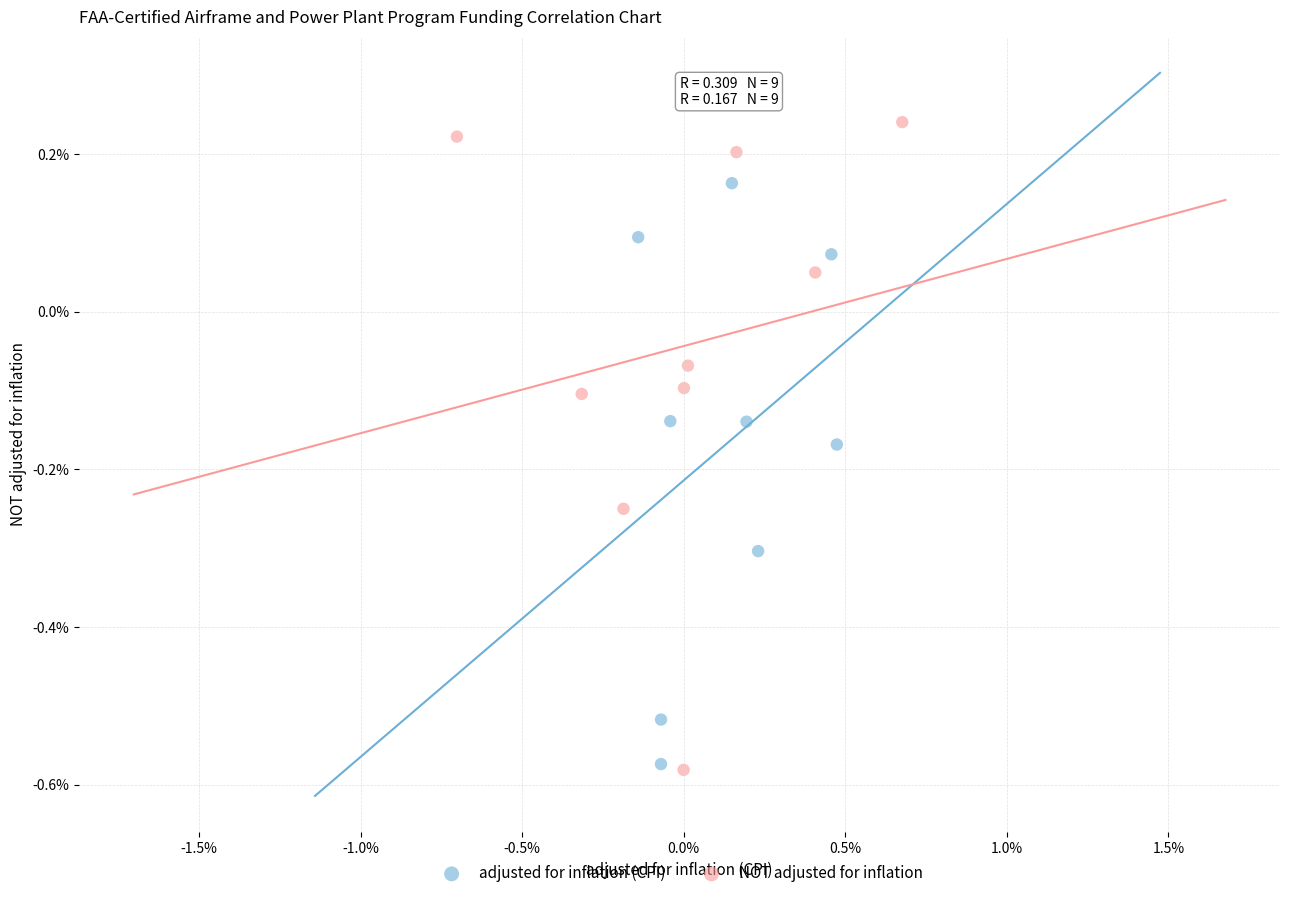

What are all the series names shown in the legend?

adjusted for inflation (CPI), NOT adjusted for inflation